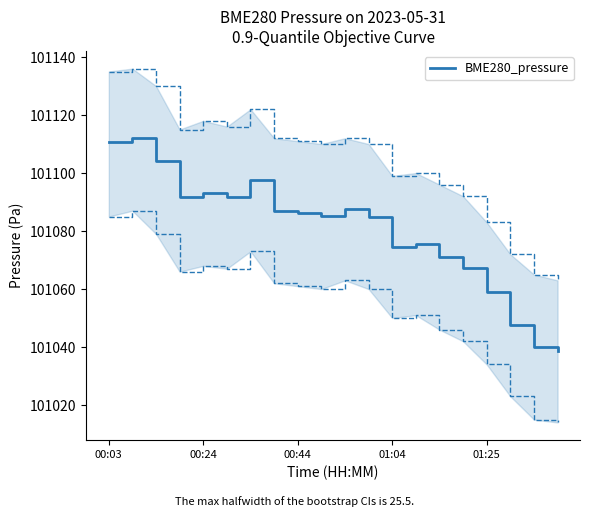

Is this an area chart (filled region under the line)?

No